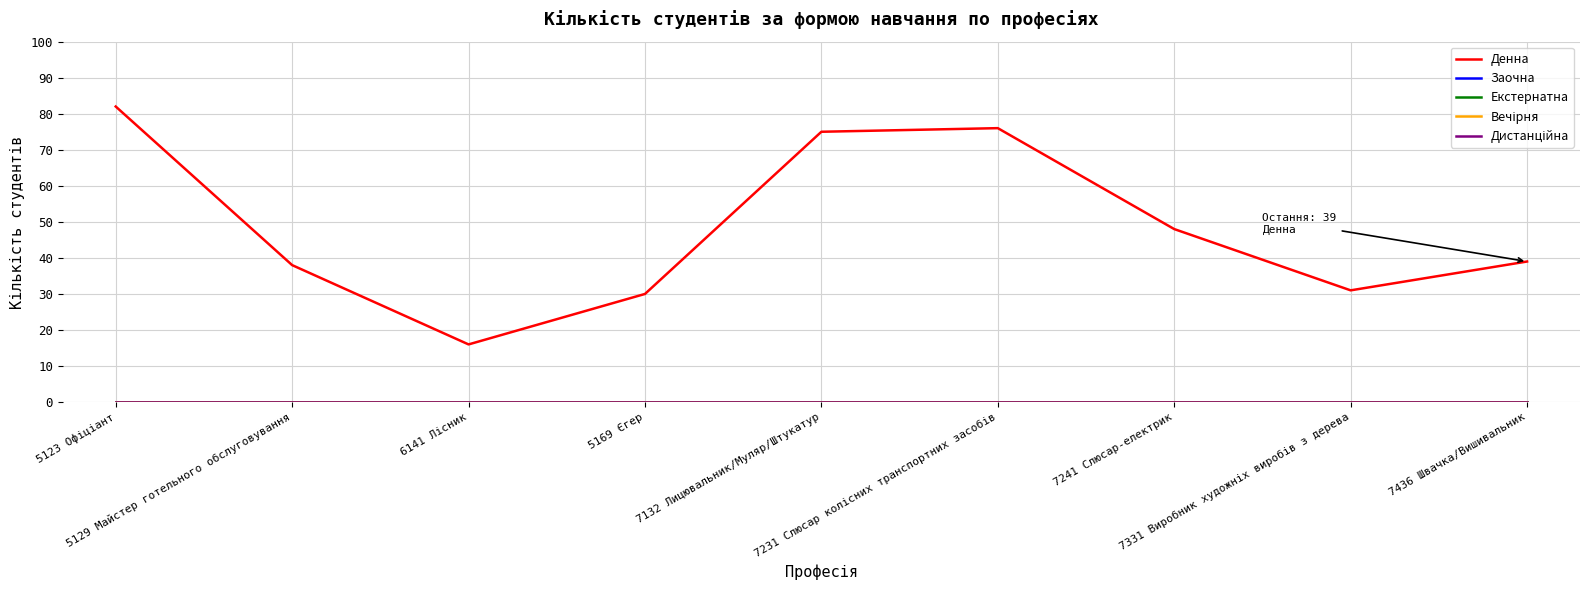

Does the chart display data point markers on the line(s)?

No